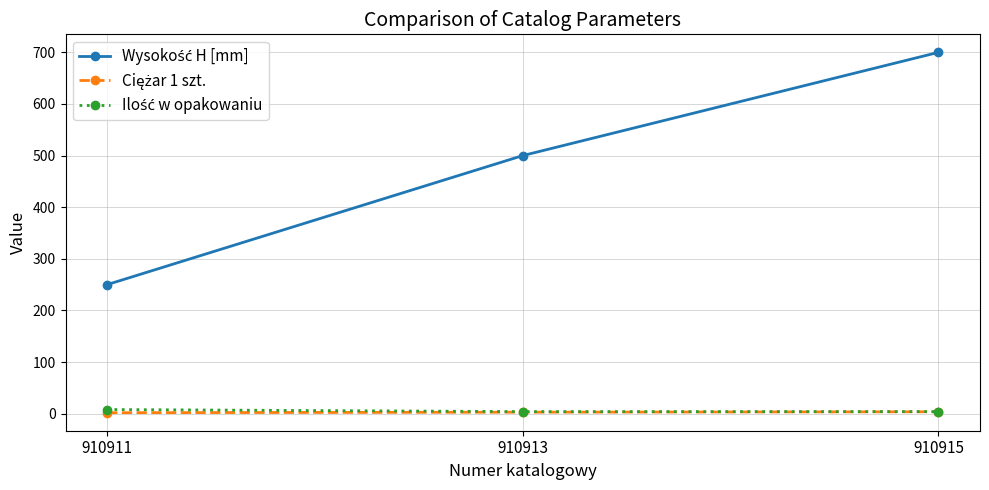

At which category is the sum across all series the highest?

910915